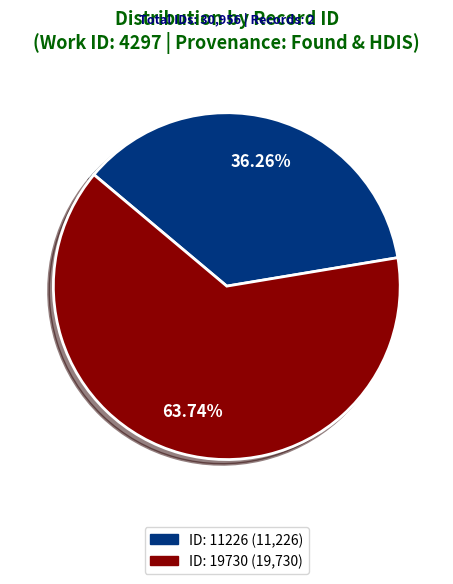

Is there a majority slice in this chart?

Yes